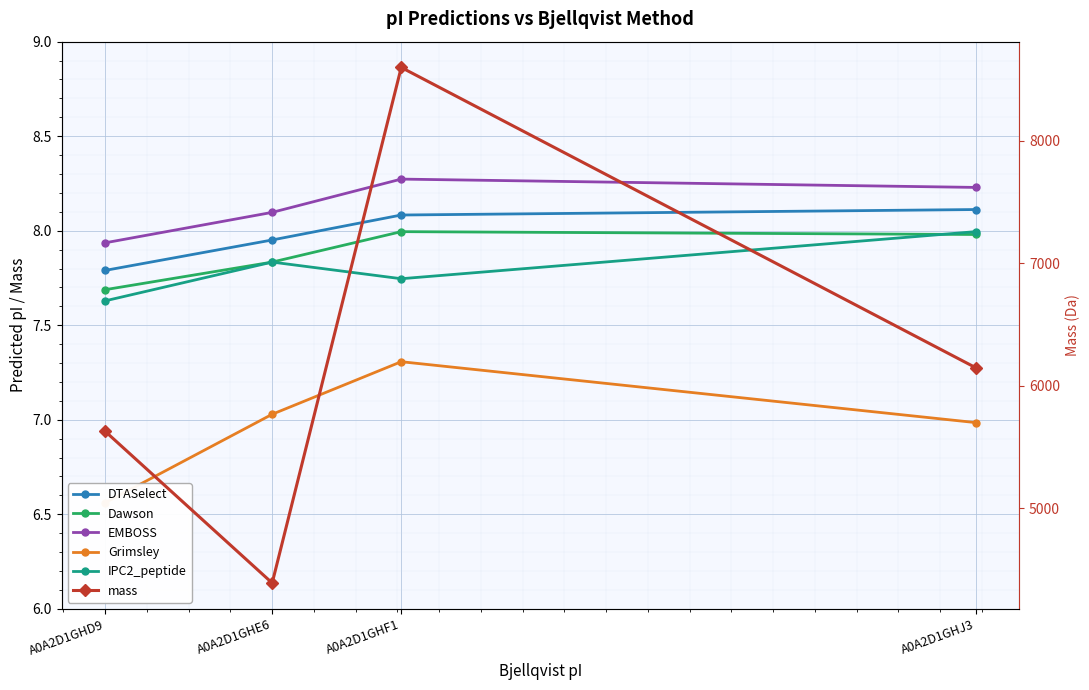

What is the highest value of the IPC2_peptide series?

8.0